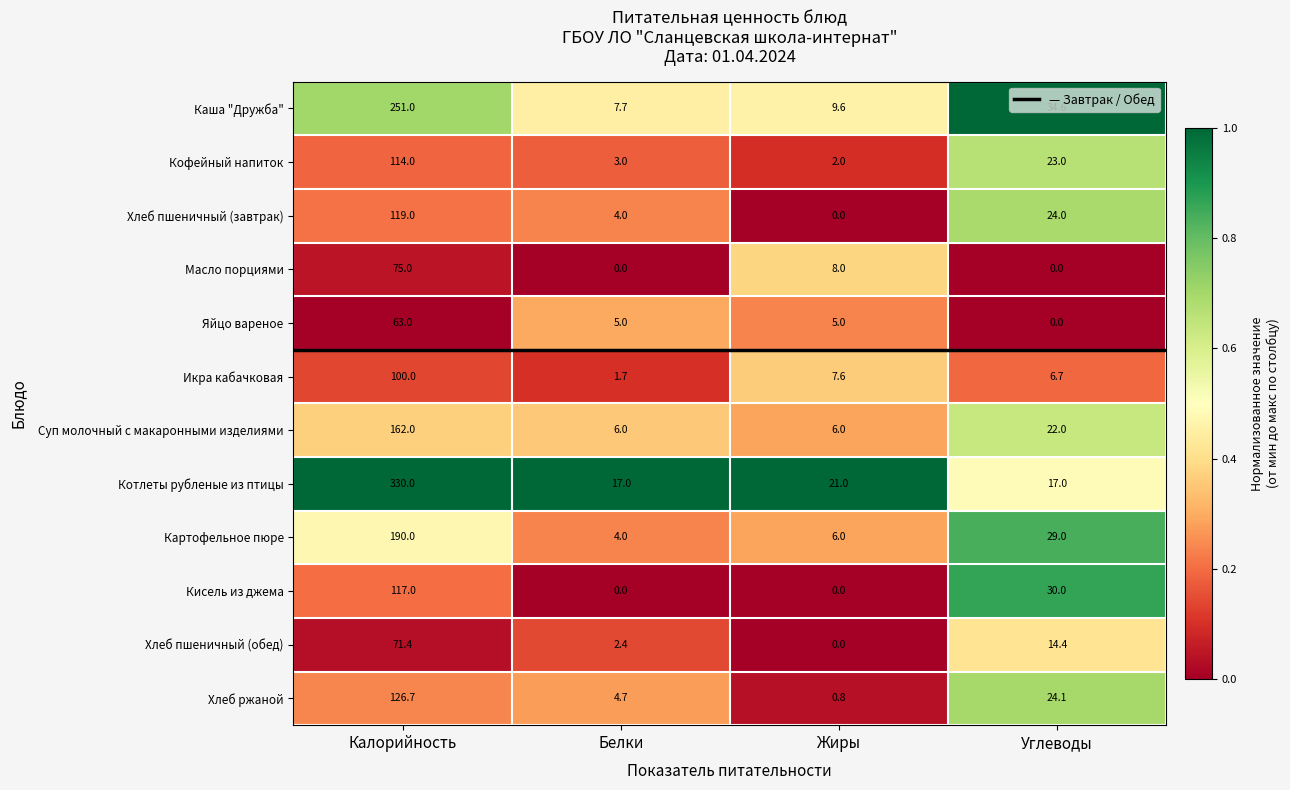

What is the sum of the Кисель из джема values at Калорийность and Жиры?

117.0